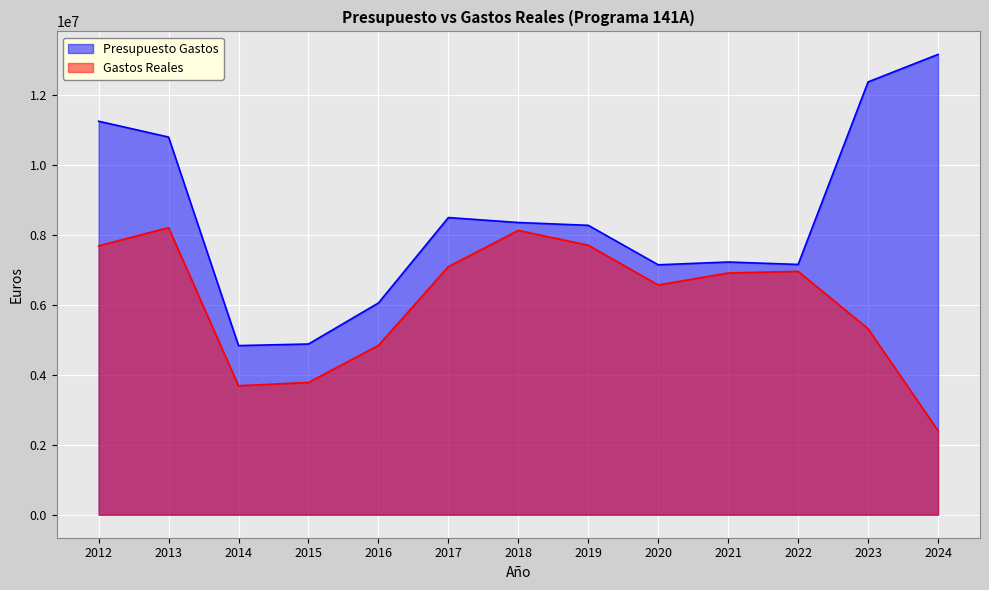

What is the difference between the highest and lowest values at 2023?

7059767.4